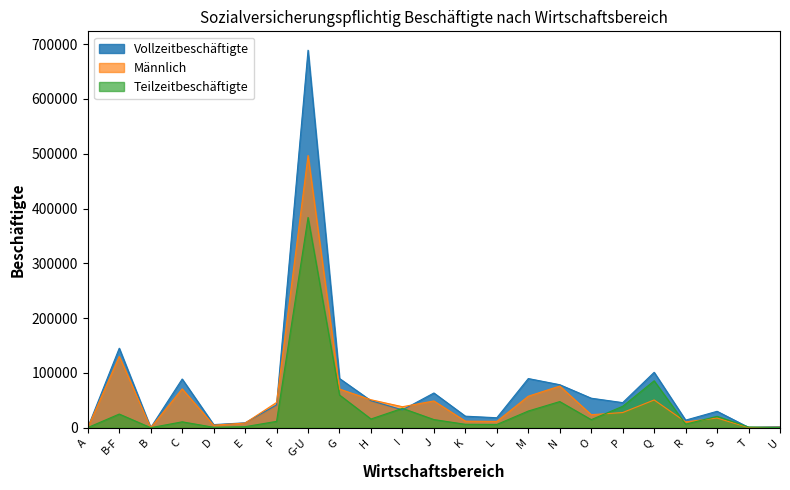

What is the maximum value shown in the chart?

689008